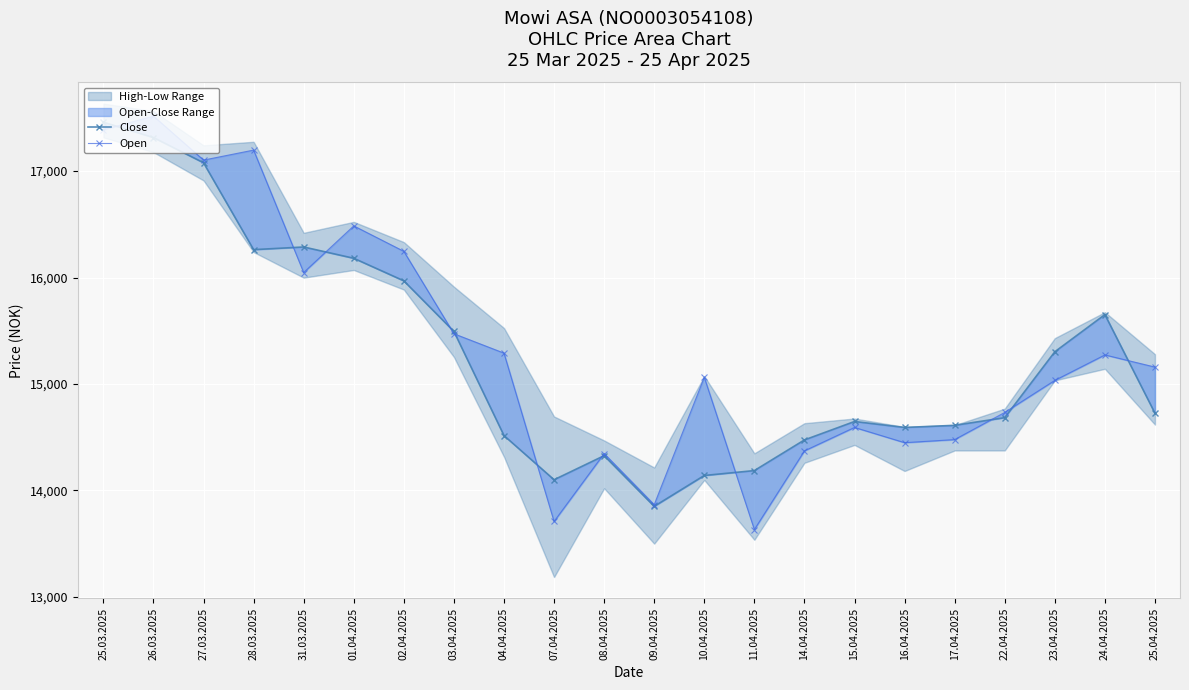

At which category does Open reach its first local valley?

27.03.2025